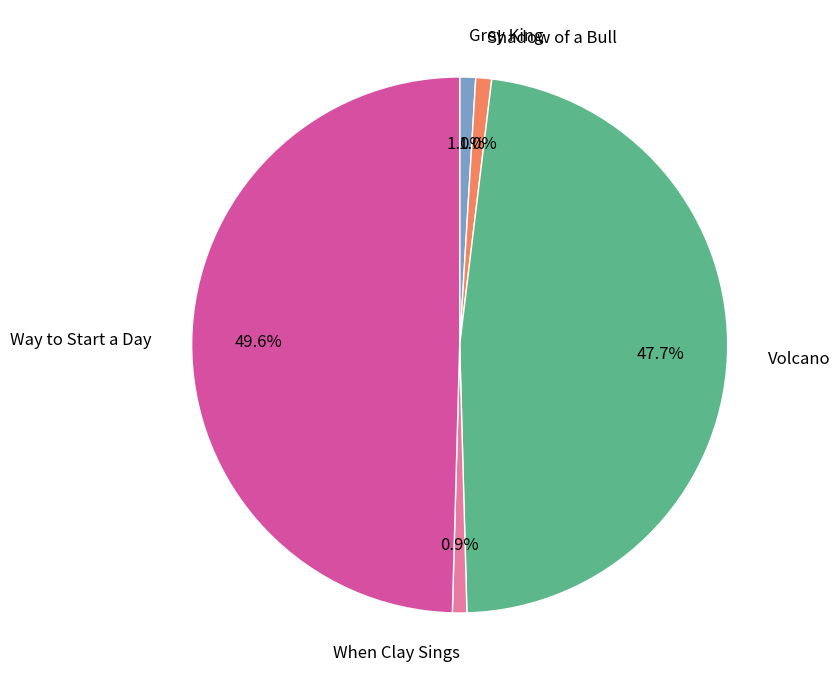

The When Clay Sings slice represents 14% of the pie. True or false?

False